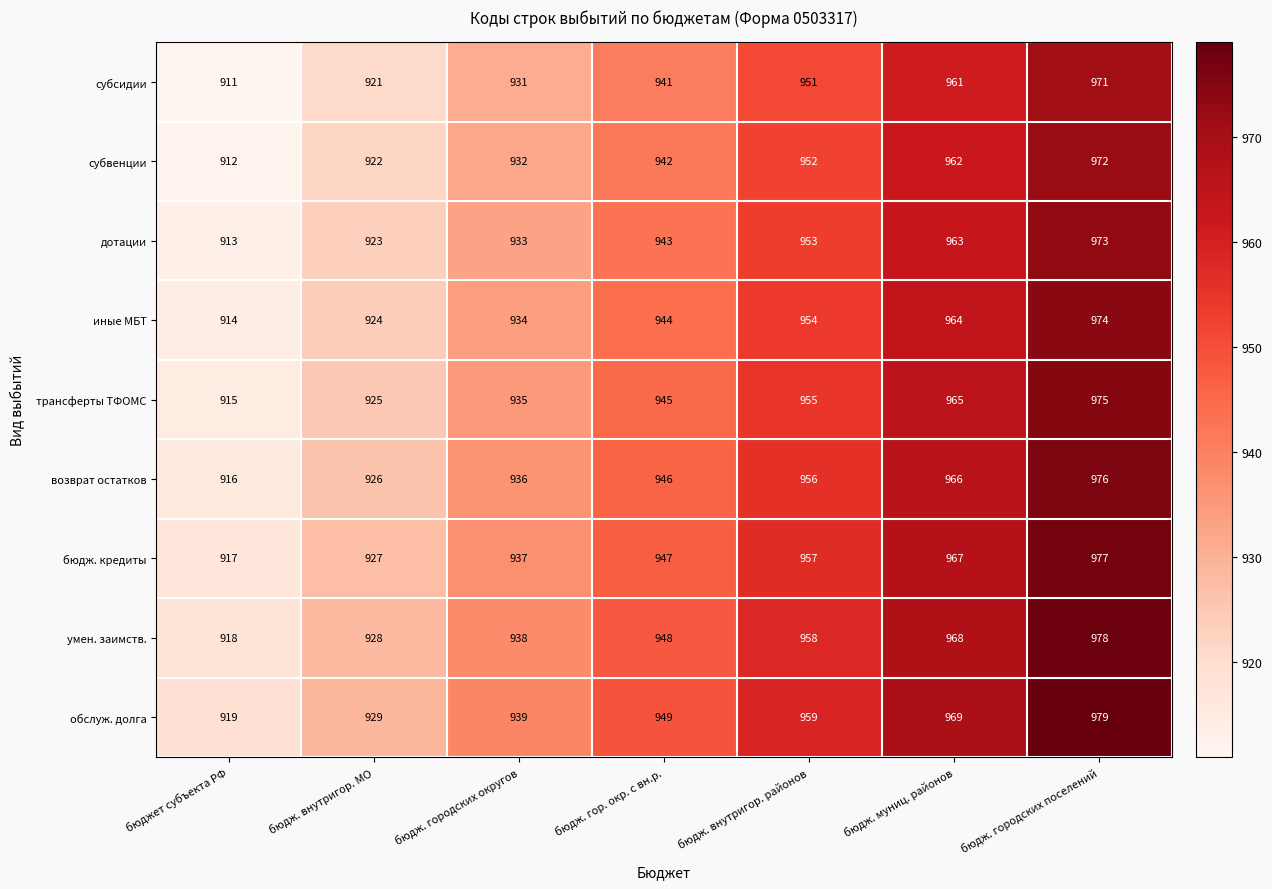

How many бюдж. кредиты values are between 927 and 967?

5